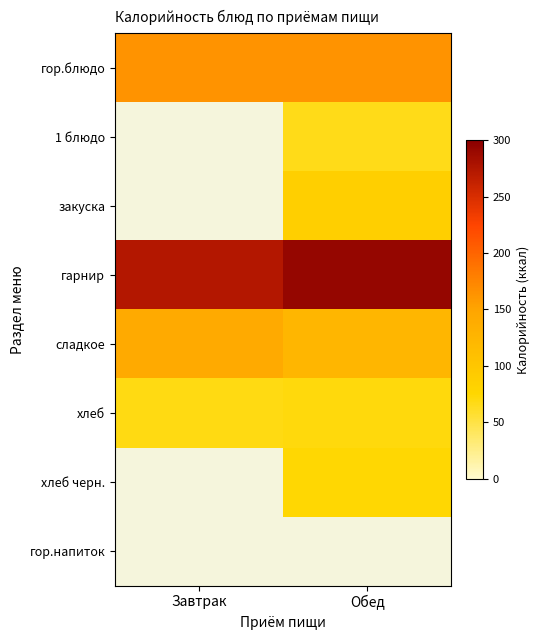

Which series has the largest total across all categories?

гарнир